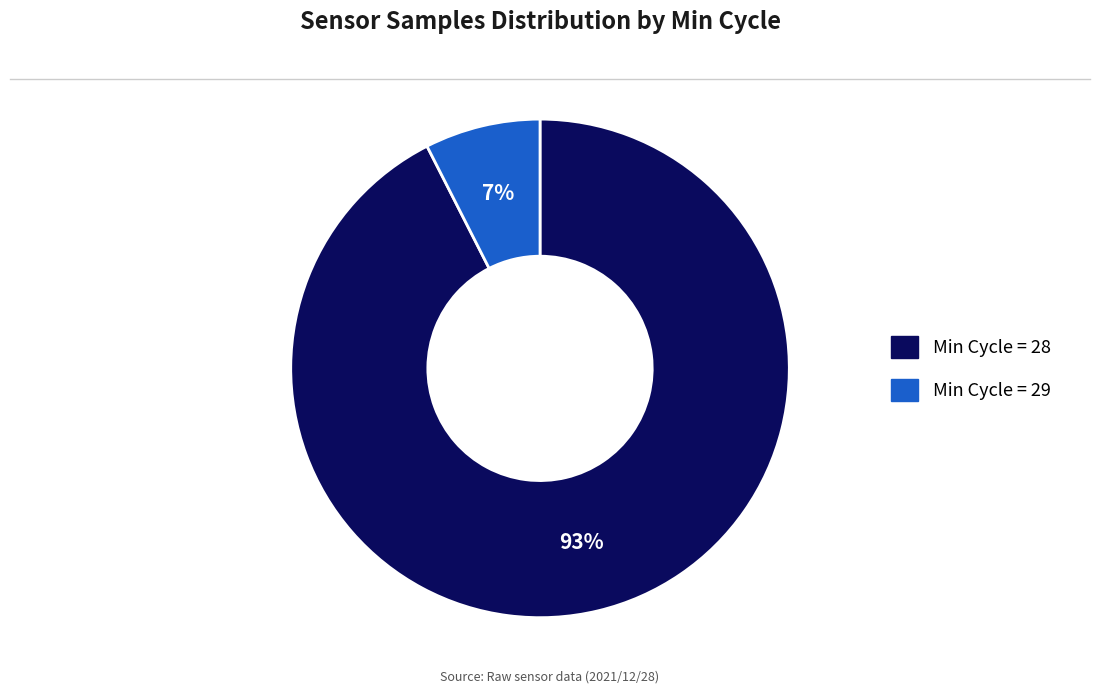

To the nearest percent, what is the average slice percentage?

50%